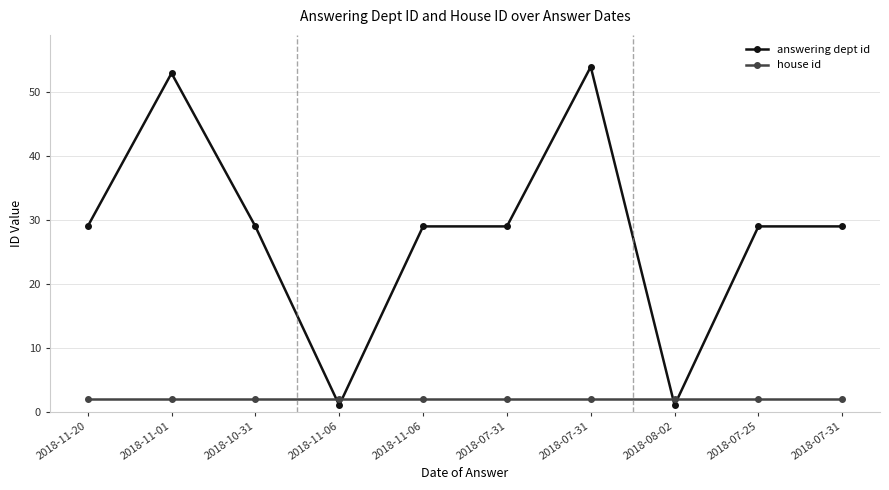

Is this an area chart (filled region under the line)?

No